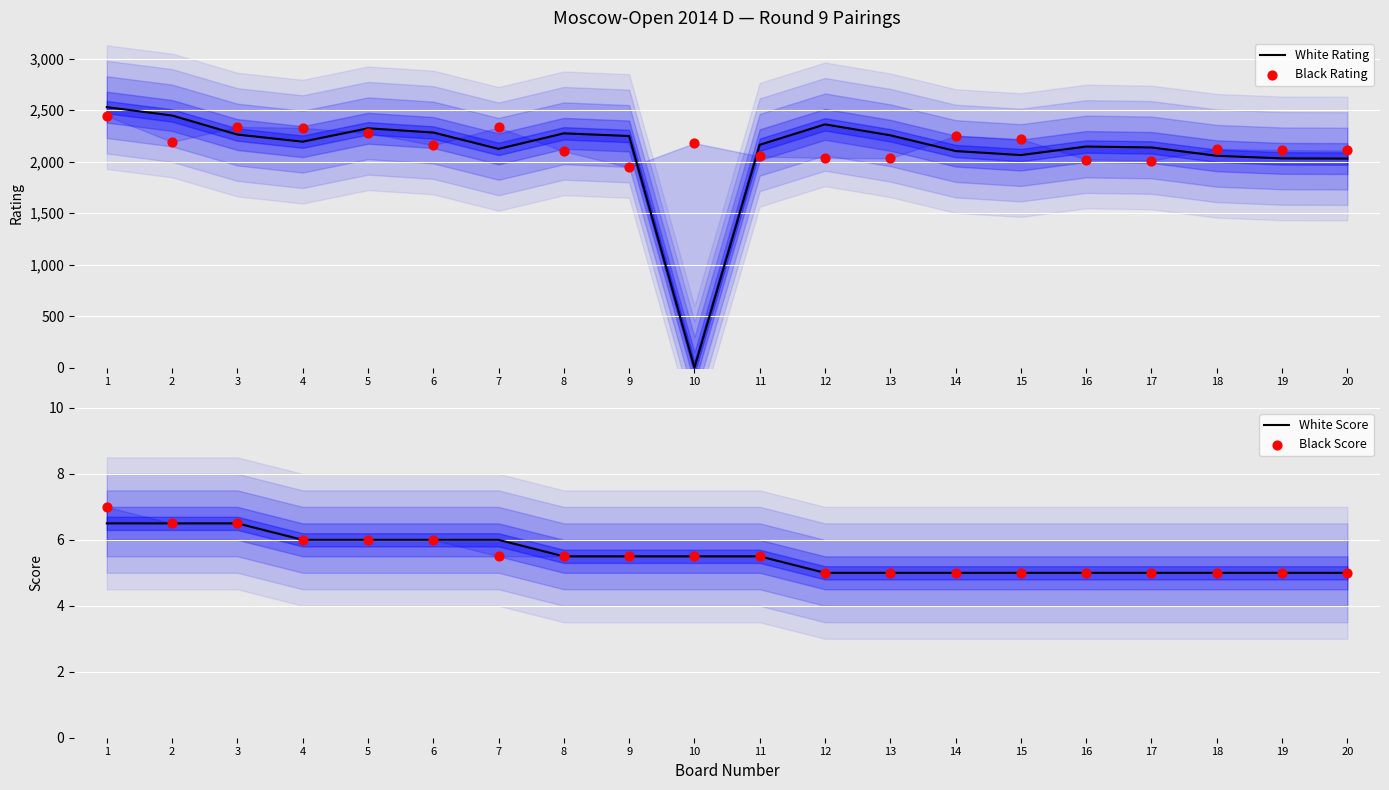

What are all the series names shown in the legend?

White Rating, Black Rating, White Score, Black Score